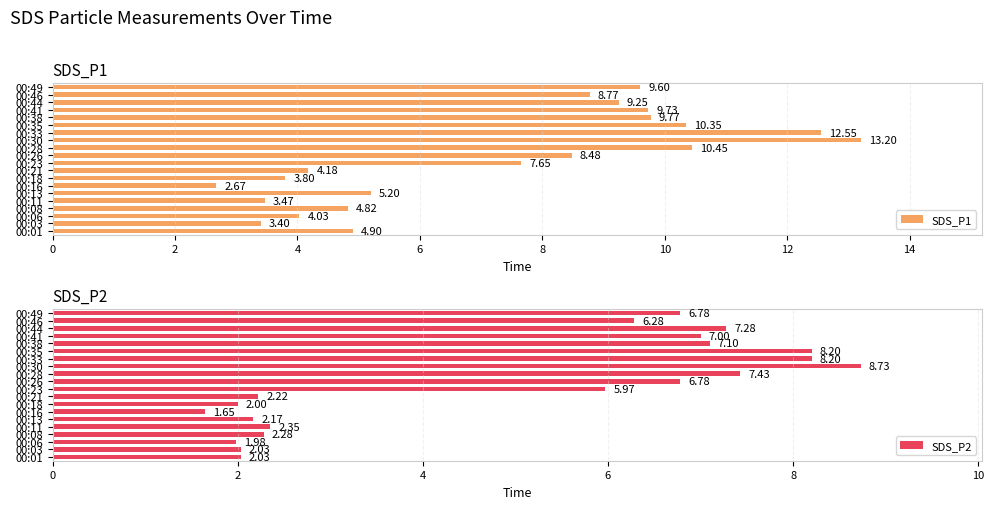

What is the difference between the maximum and second lowest values in the SDS_P1 series?

9.8